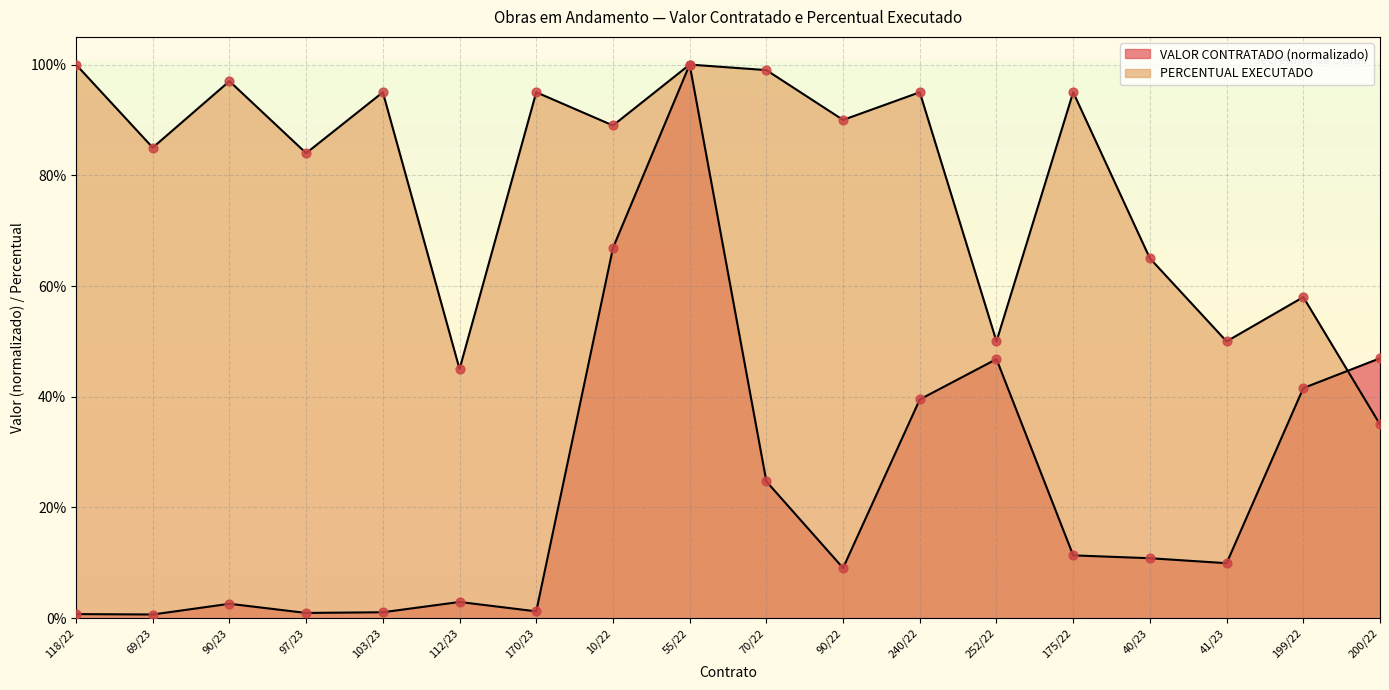

Which series contains the highest Y value?

VALOR CONTRATADO